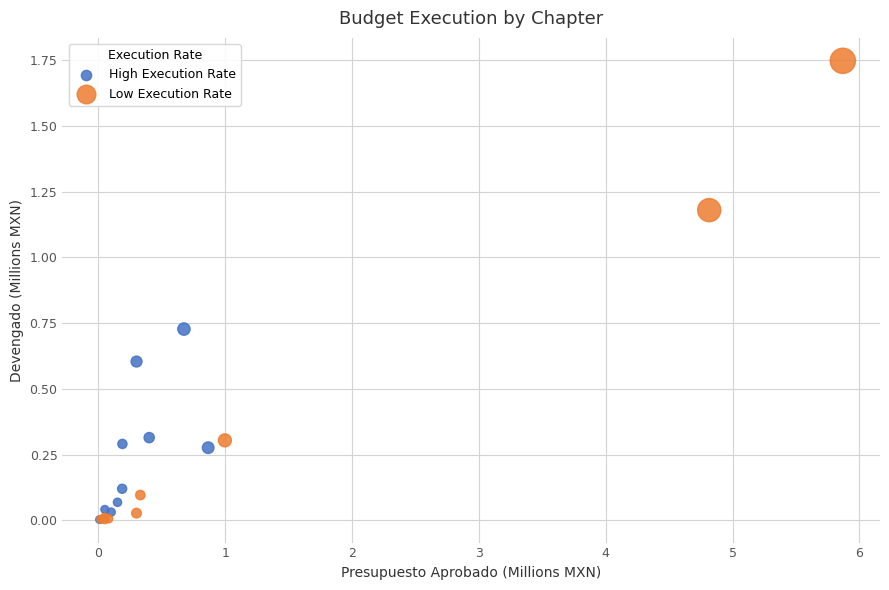

Which series has the largest Y range (max minus min)?

Low Execution Rate